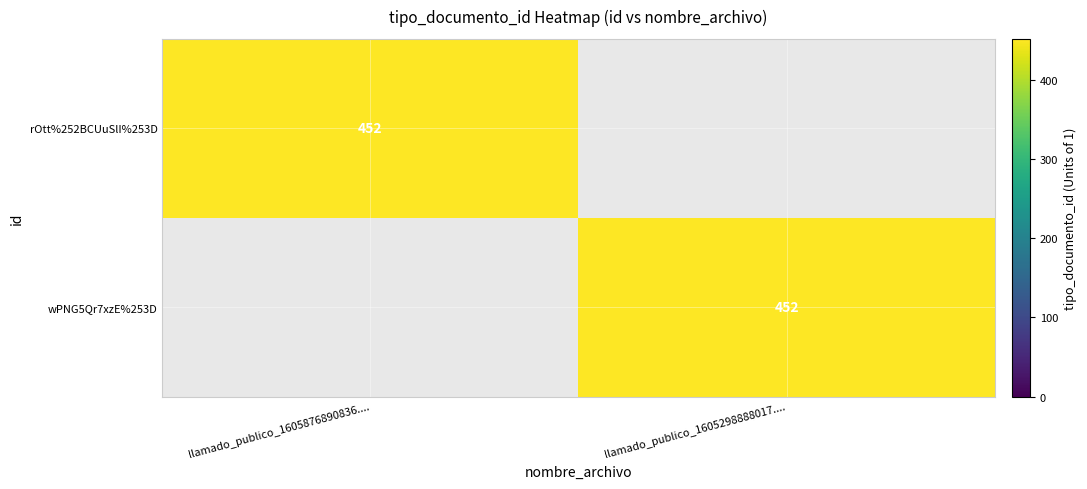

The value of rOtt%252BCUuSlI%253D at llamado_publico_1605876890836.... is 644. True or false?

False